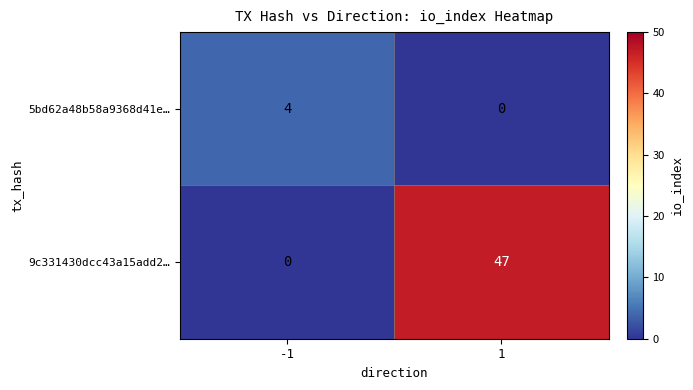

List the series in order of their peak value, highest first.

9c331430dcc43a15add2…, 5bd62a48b58a9368d41e…